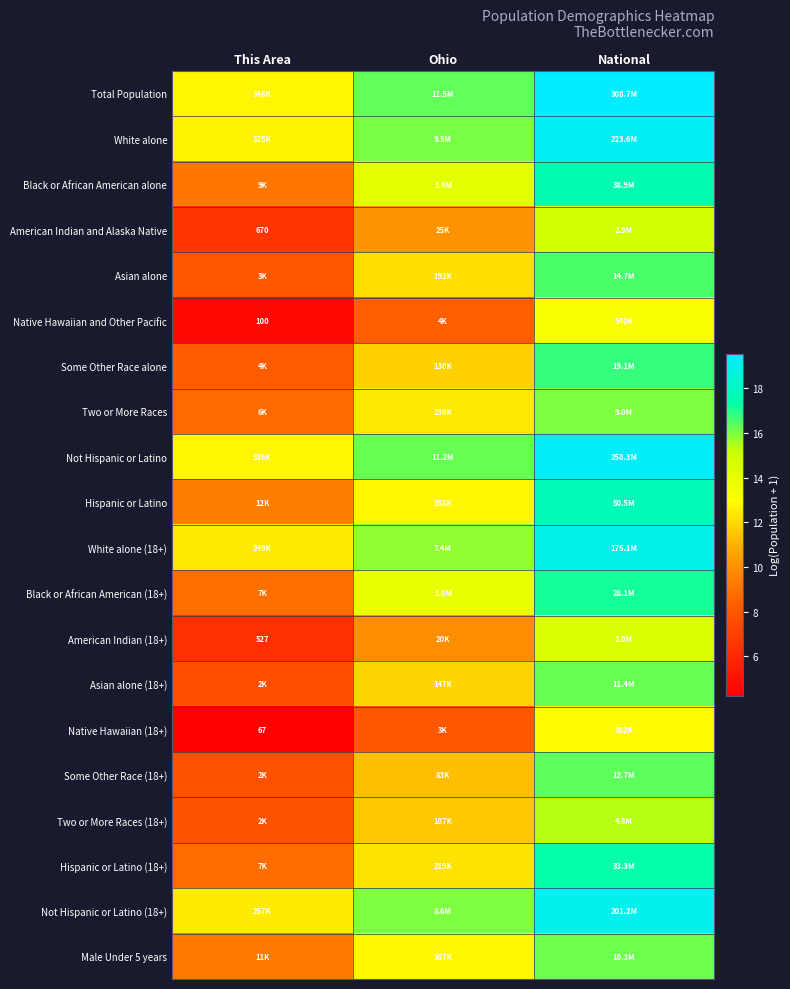

At National, list the series in order from smallest to largest.

Native Hawaiian (18+), Native Hawaiian and Other Pacific, American Indian (18+), American Indian and Alaska Native, Two or More Races (18+), Two or More Races, Male Under 5 years, Asian alone (18+), Some Other Race (18+), Asian alone, Some Other Race alone, Black or African American (18+), Hispanic or Latino (18+), Black or African American alone, Hispanic or Latino, White alone (18+), Not Hispanic or Latino (18+), White alone, Not Hispanic or Latino, Total Population